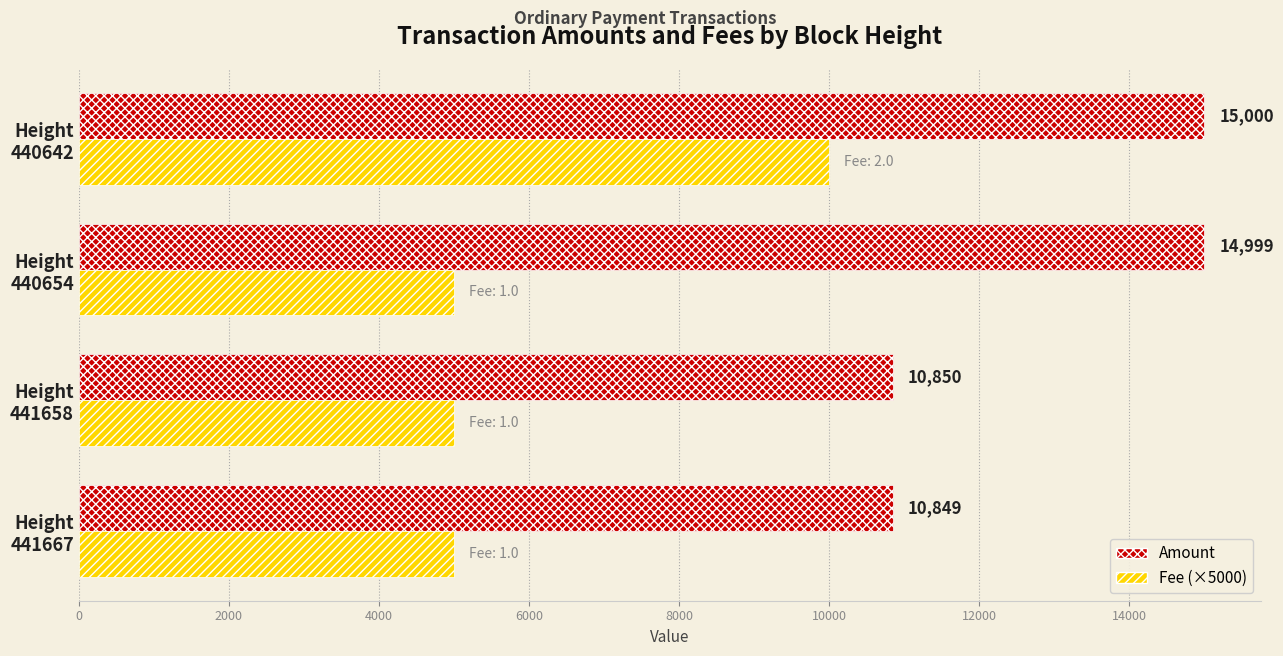

Which series has the largest range (max minus min)?

Fee (×5000)